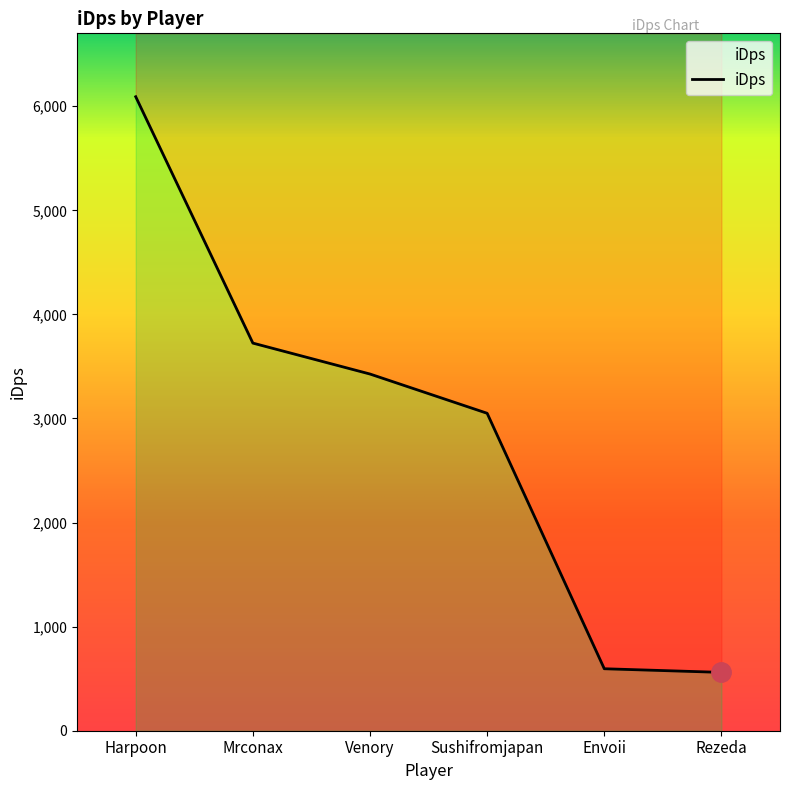

What is the label of the 1st point from the left?

Harpoon